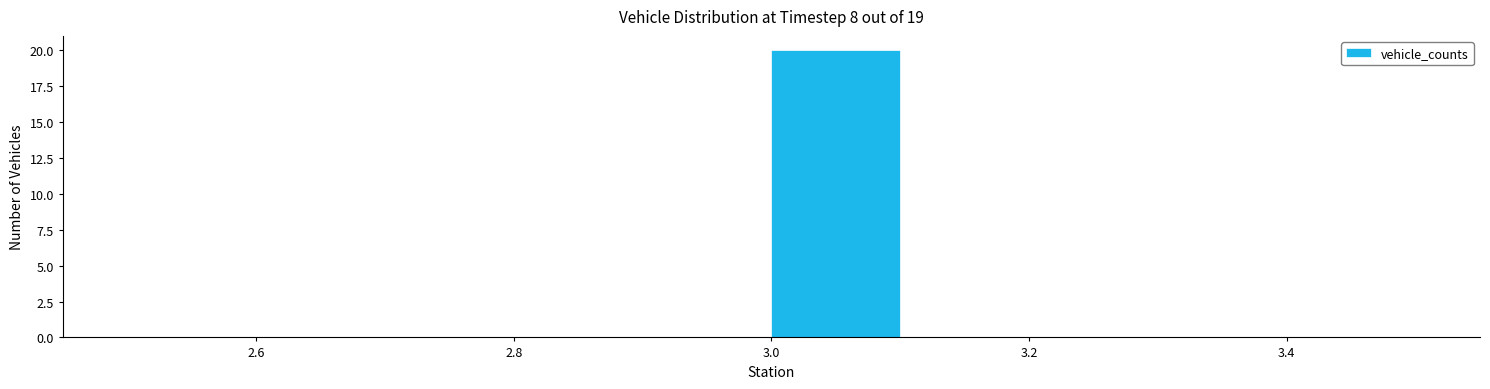

Reading left to right, list every bar in this chart as the range it spans on the x-axis followed by its height. The values are not printed on the chart, so give them approximately, as read against the axis.

2.5 to 2.6: 0
2.6 to 2.7: 0
2.7 to 2.8: 0
2.8 to 2.9: 0
2.9 to 3.0: 0
3.0 to 3.1: 20
3.1 to 3.2: 0
3.2 to 3.3: 0
3.3 to 3.4: 0
3.4 to 3.5: 0